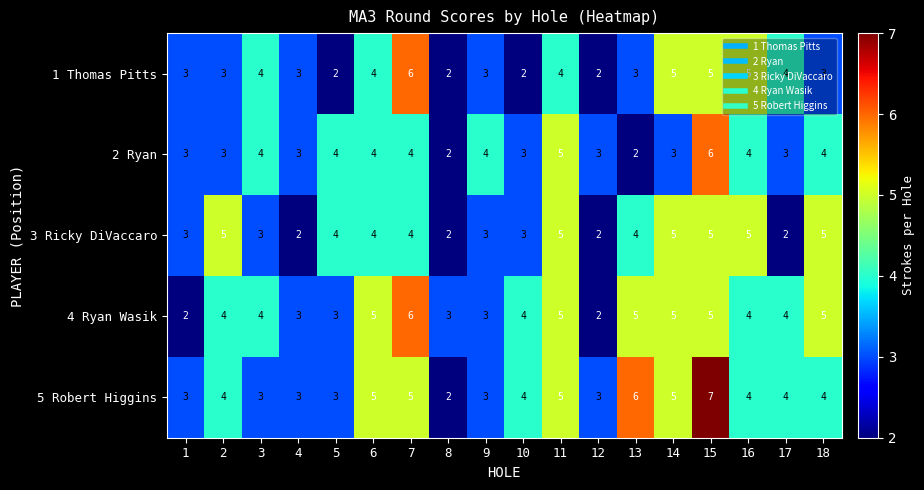

Which series has the largest range (max minus min)?

5 Robert Higgins